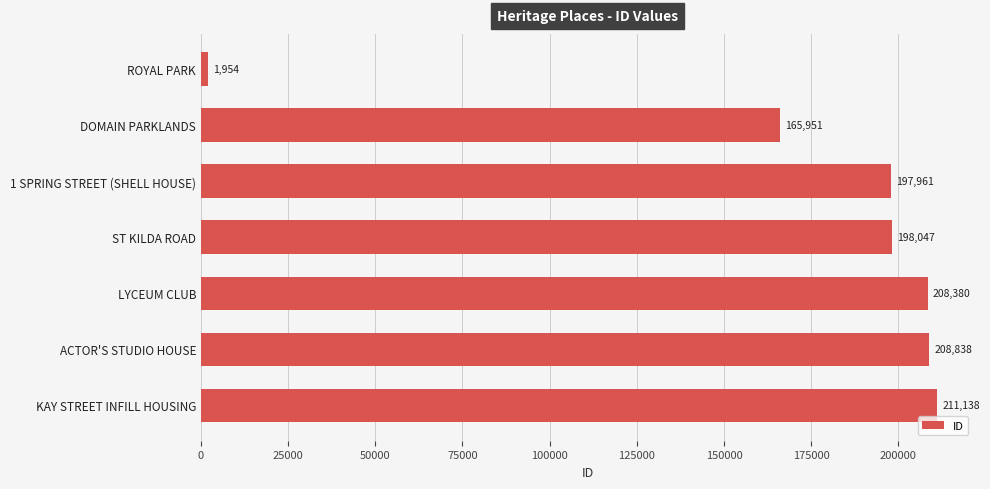

Reading top to bottom, what are all the values shown in this chart?

1954	165951	197961	198047	208380	208838	211138